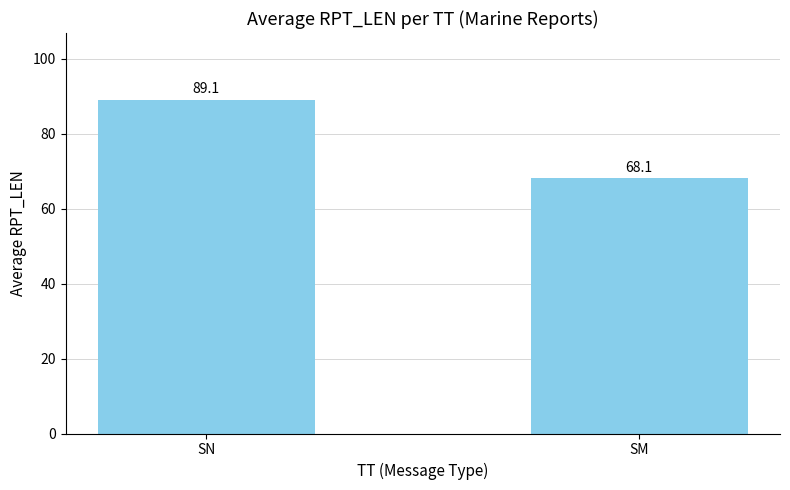

How many data points does each series have?

2